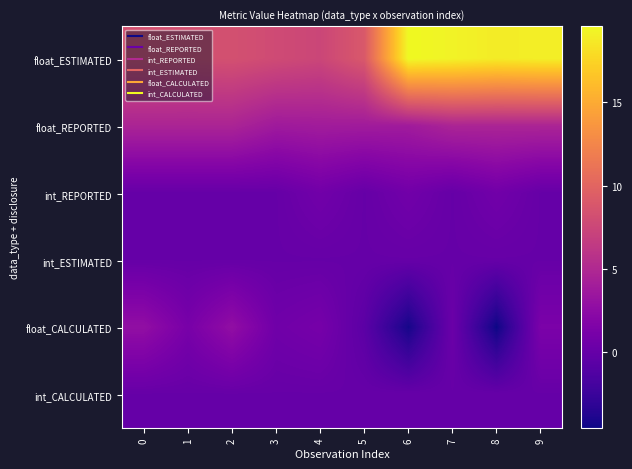

Reading right to left, extract all data points from this chart.

float_ESTIMATED: 9=19.0	8=18.8	7=19.3	6=19.6	5=9.0	4=7.5	3=7.8	2=8.3	1=8.2	0=8.3
float_REPORTED: 9=4.6	8=4.6	7=4.6	6=3.8	5=3.8	4=3.9	3=3.7	2=4.6	1=4.6	0=4.6
int_REPORTED: 9=0.0	8=0.7	7=0.0	6=0.7	5=0.0	4=0.7	3=0.0	2=0.0	1=0.0	0=0.0
int_ESTIMATED: 9=0.0	8=0.0	7=0.0	6=0.0	5=0.0	4=0.0	3=0.0	2=0.0	1=0.0	0=0.0
float_CALCULATED: 9=1.3	8=-4.6	7=0.3	6=-4.3	5=-0.6	4=1.0	3=0.6	2=2.8	1=1.1	0=2.8
int_CALCULATED: 9=0.0	8=0.0	7=0.0	6=0.0	5=0.0	4=0.0	3=0.0	2=0.0	1=0.0	0=0.0